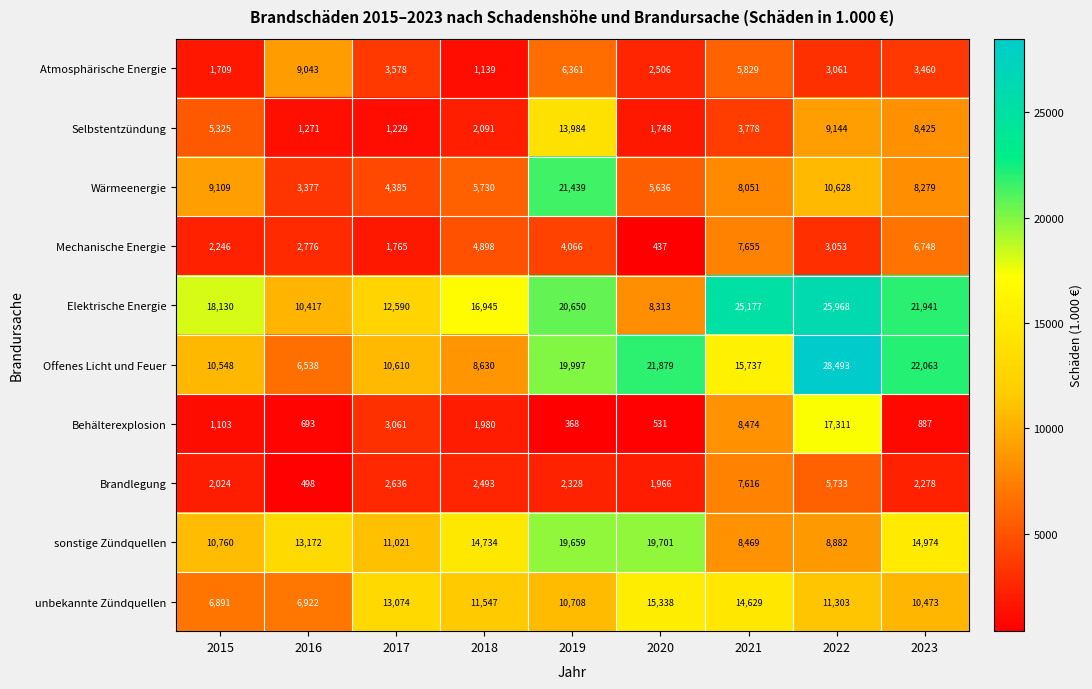

What is the sum of the Mechanische Energie values at 2019 and 2020?

4503